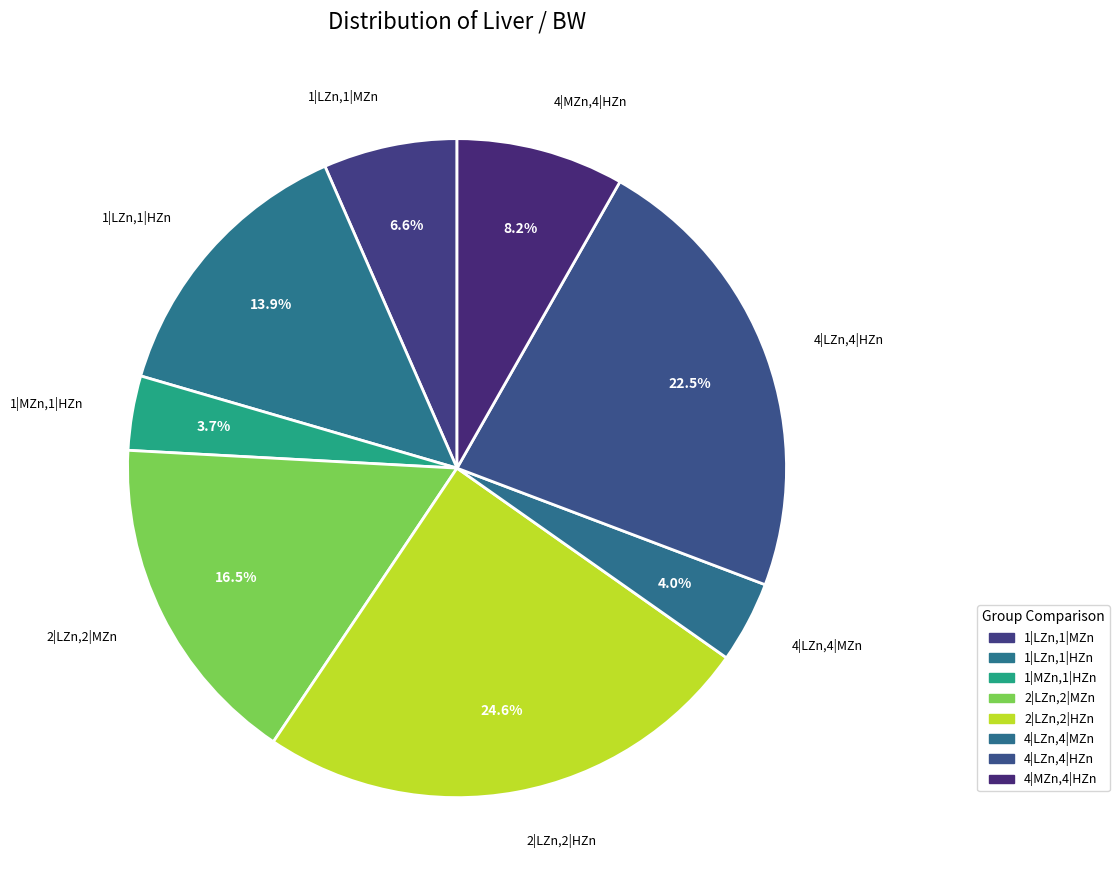

Count the number of slices in the pie.

8